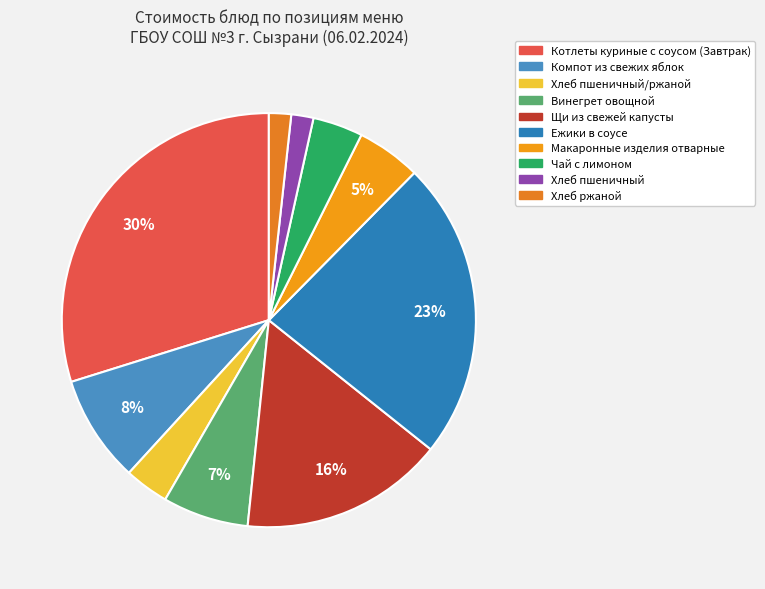

Rank the categories by value from highest to lowest.

Котлеты куриные с соусом (Завтрак), Ежики в соусе, Щи из свежей капусты, Компот из свежих яблок, Винегрет овощной, Макаронные изделия отварные, Чай с лимоном, Хлеб пшеничный/ржаной, Хлеб пшеничный, Хлеб ржаной